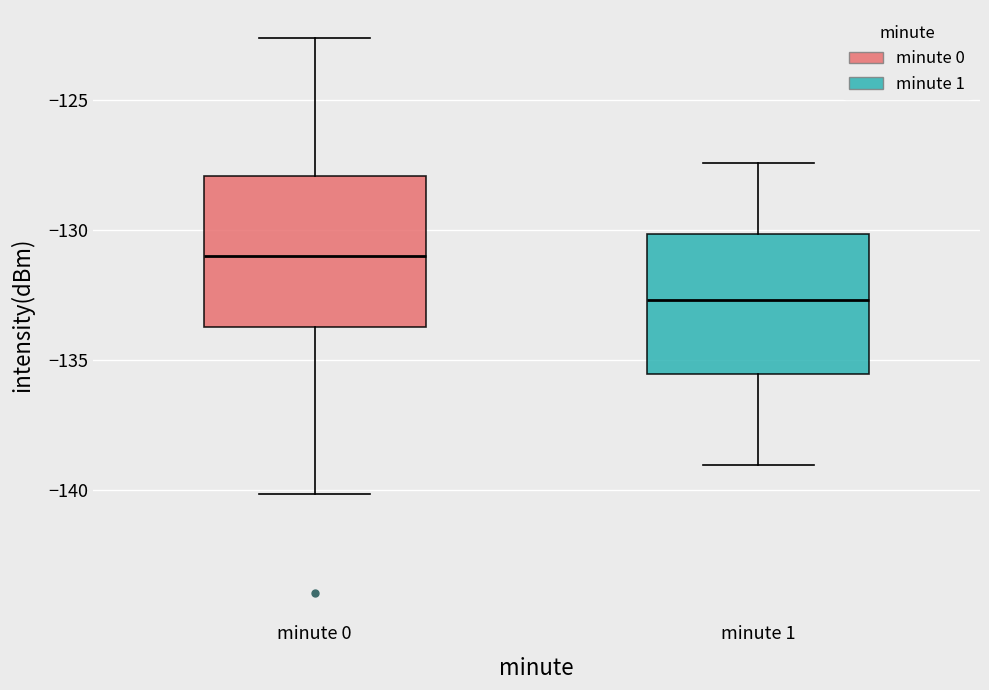

Reading left to right, read every box against the y-axis: the position of its median line, the range the box covers, and the ends of its whiskers. The values are not printed on the chart, so give them approximately, as read against the axis.

minute 0: median -131.0, box -133.5 to -128.0, whiskers -140.0 to -122.5
minute 1: median -132.5, box -135.5 to -130.0, whiskers -139.0 to -127.5